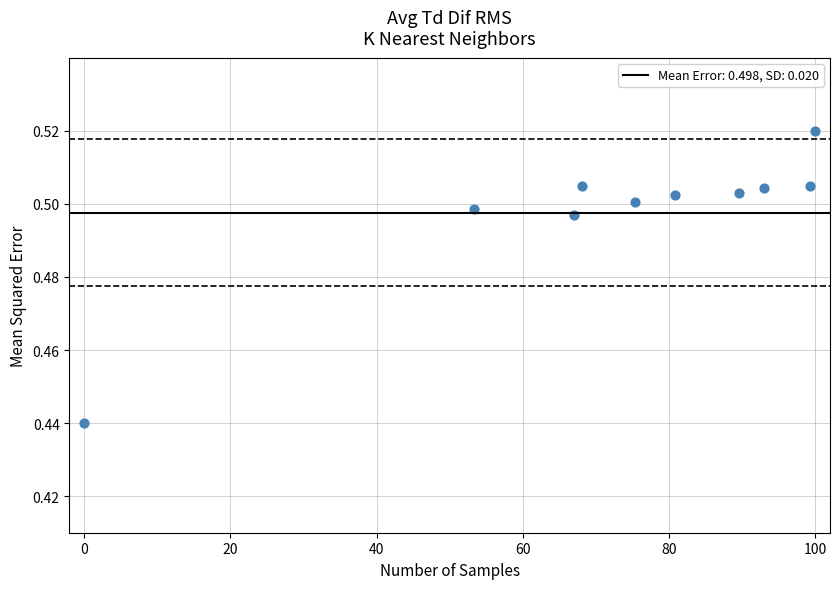

What is the range of X values (max minus min)?

100.0